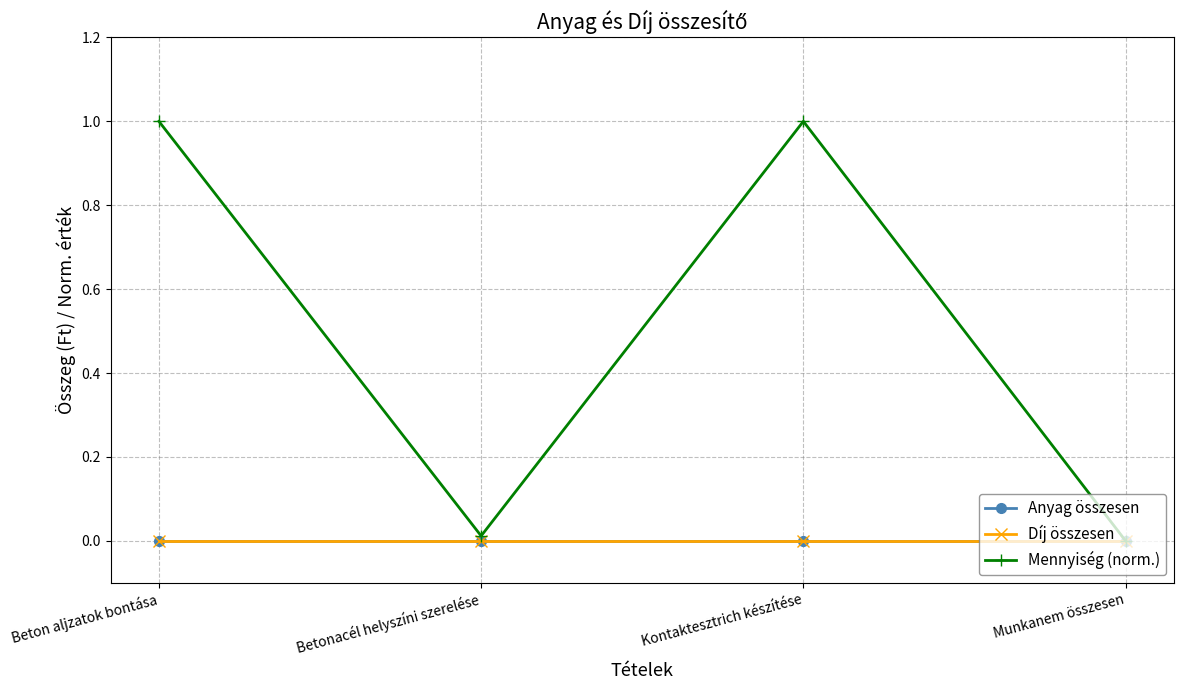

How many interior local peaks does the Mennyiség (norm.) series have?

1